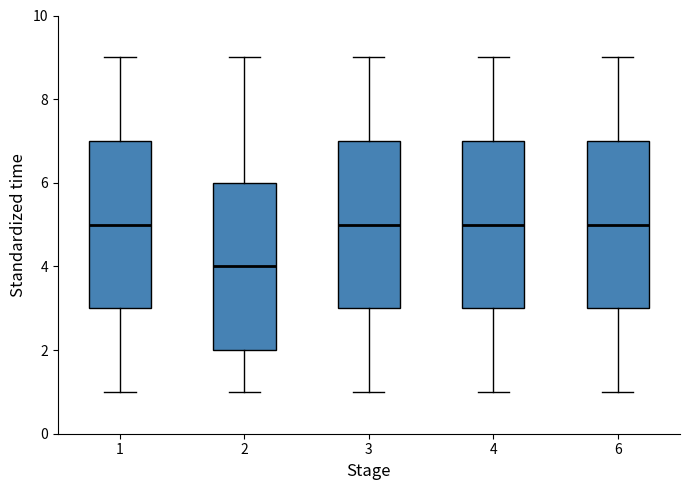

Reading left to right, transcribe this box plot: for each box, give where its median line is, the range the box spans, and where its two whiskers end, as read against the y-axis. The values are not printed on the chart, so give them approximately, as read against the axis.

1: median 5, box 3 to 7, whiskers 1 to 9
2: median 4, box 2 to 6, whiskers 1 to 9
3: median 5, box 3 to 7, whiskers 1 to 9
4: median 5, box 3 to 7, whiskers 1 to 9
6: median 5, box 3 to 7, whiskers 1 to 9